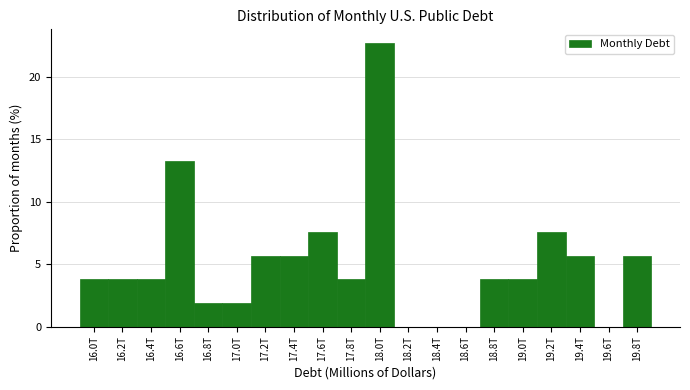

Reading left to right, list all the values displayed in this chart.

16.0T=3.8	16.2T=3.8	16.4T=3.8	16.6T=13.2	16.8T=1.9	17.0T=1.9	17.2T=5.7	17.4T=5.7	17.6T=7.5	17.8T=3.8	18.0T=22.6	18.2T=0.0	18.4T=0.0	18.6T=0.0	18.8T=3.8	19.0T=3.8	19.2T=7.5	19.4T=5.7	19.6T=0.0	19.8T=5.7